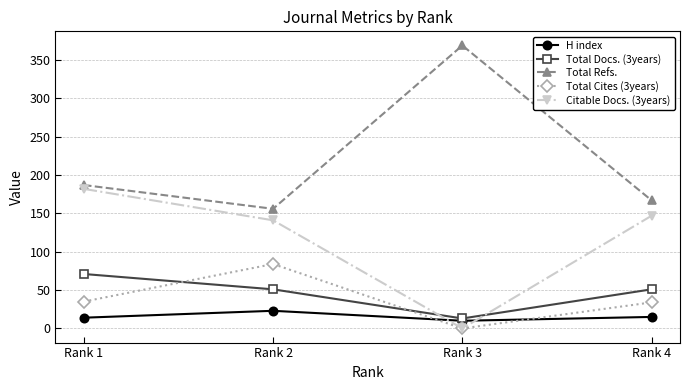

True or false: Total Cites (3years) has a value of 84 at Rank 2.

True